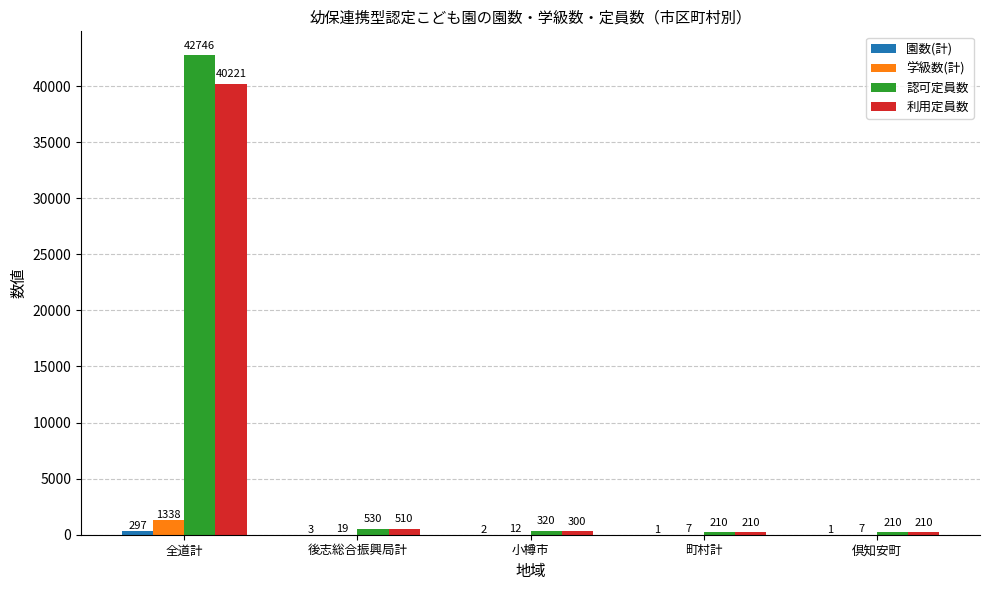

Where is 利用定員数 nearest to the value 20215?

後志総合振興局計